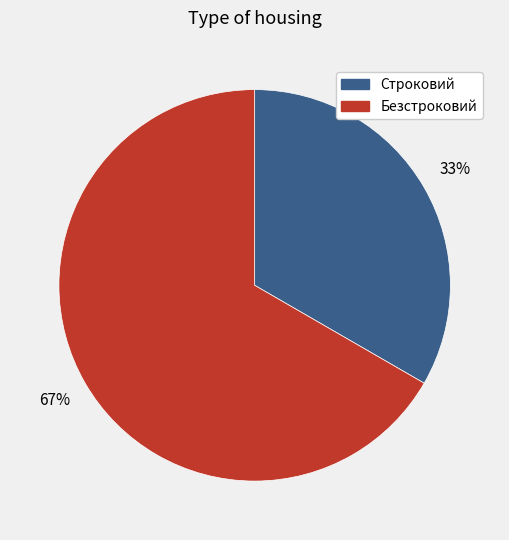

Which category has the biggest portion of the pie?

Безстроковий